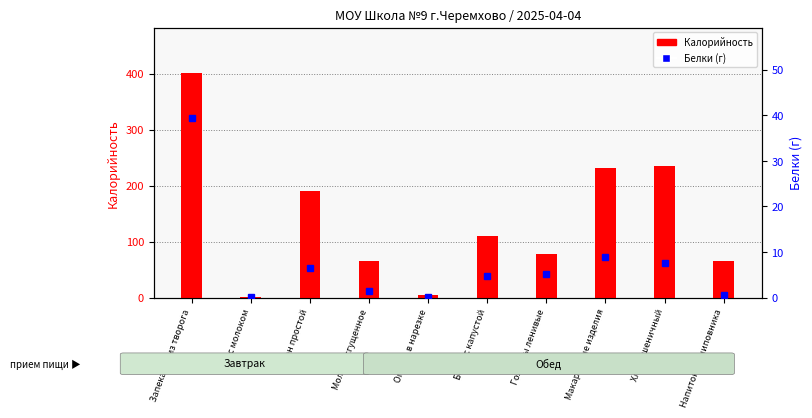

At which label does Калорийность first exceed 110?

Запеканка из творога